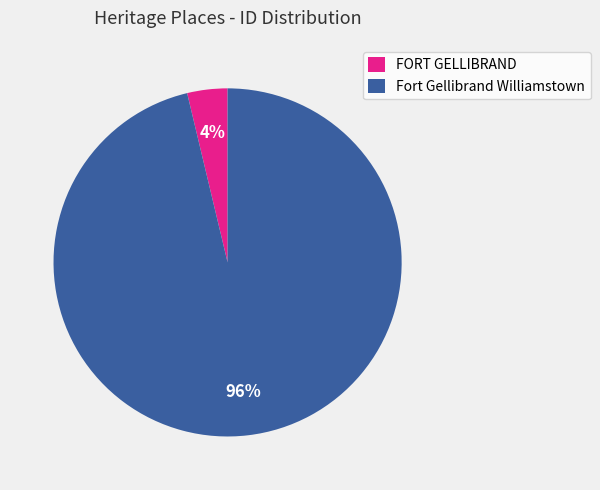

To the nearest percent, what is the average slice percentage?

50%